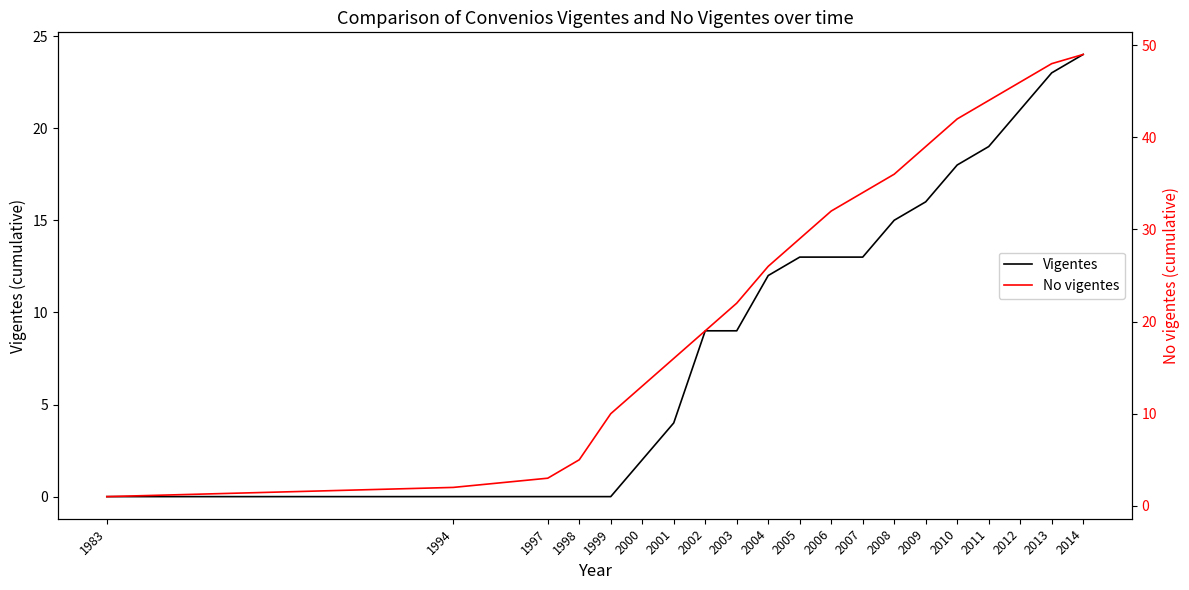

Rank the series by their maximum value, from highest to lowest.

No vigentes, Vigentes